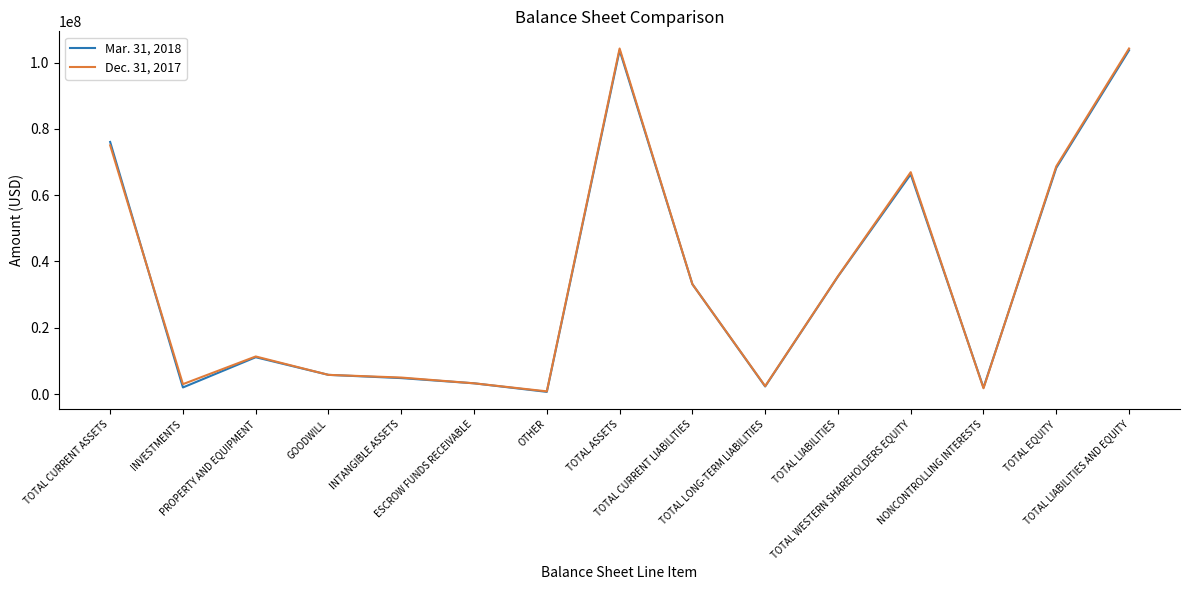

What is the difference between the second highest and minimum values in the Dec. 31, 2017 series?

103420912